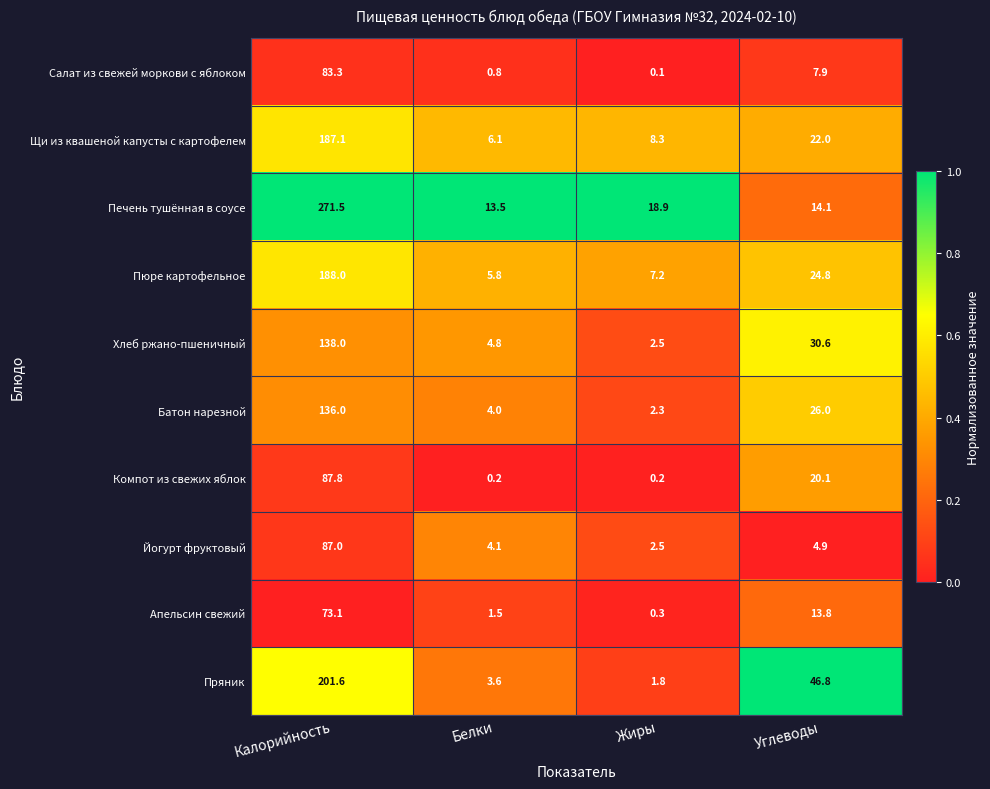

The Пюре картофельное series shows 100.7 at Калорийность. True or false?

False